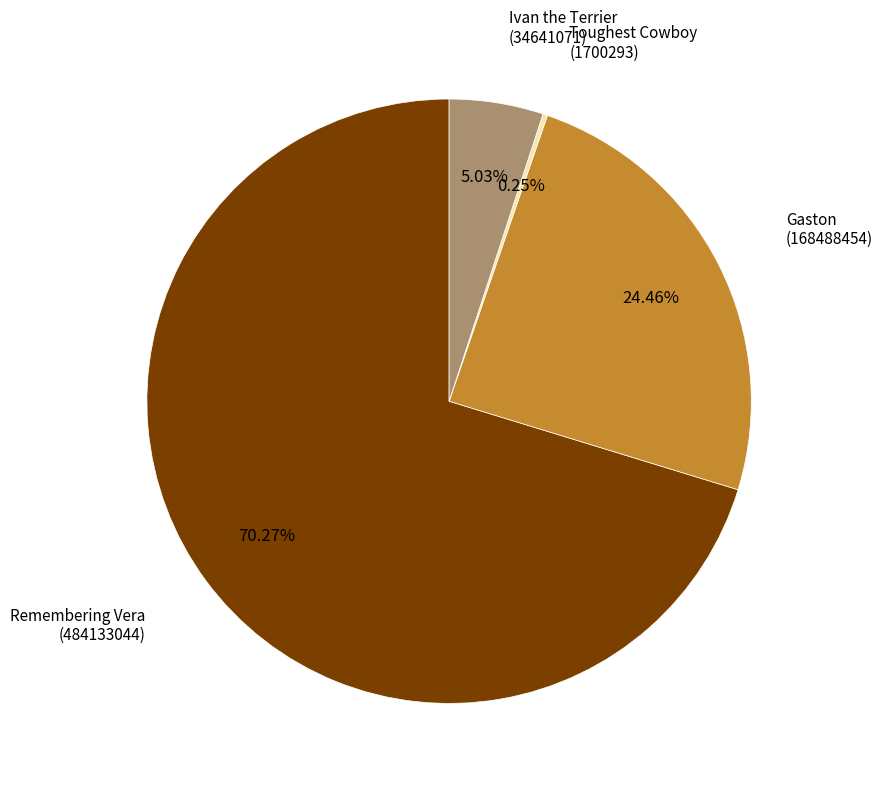

Approximately how many times larger is the value at Gaston (168488454) compared to Remembering Vera (484133044)?

0.3